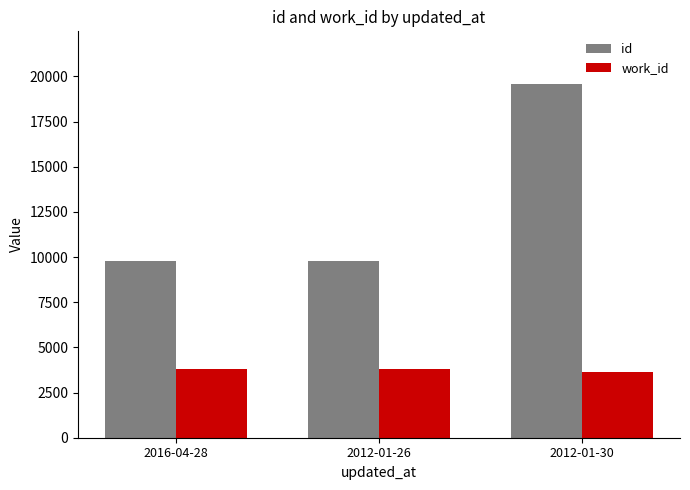

List the series in order of their peak value, lowest first.

work_id, id